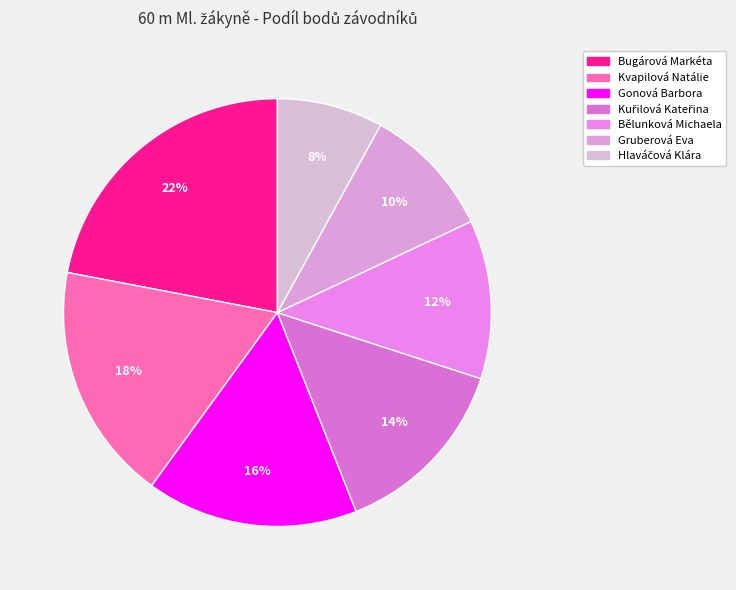

Does any single category account for the majority?

No